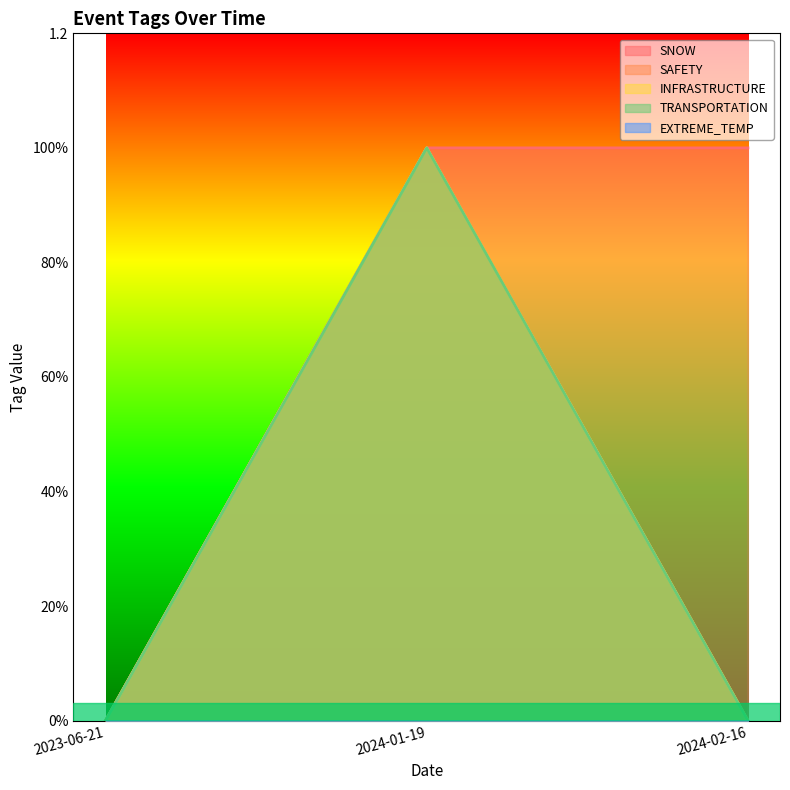

At which label is TRANSPORTATION closest to 0?

2023-06-21